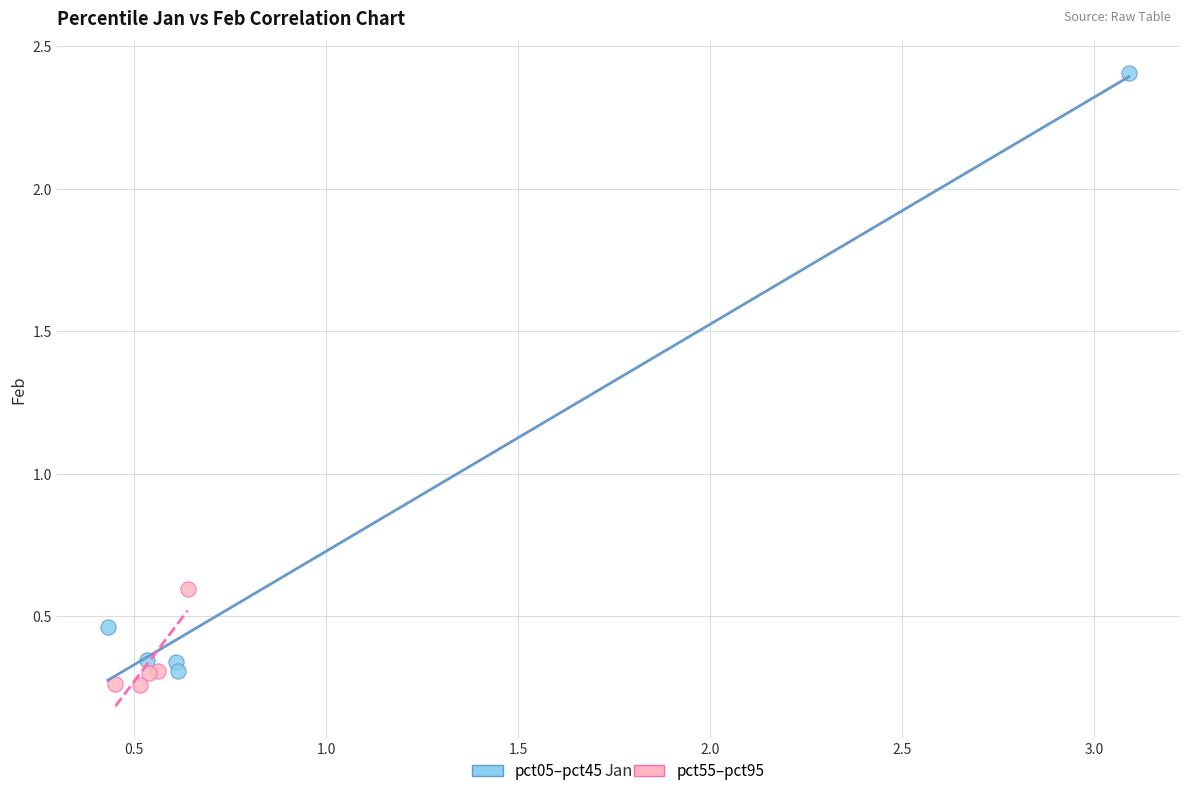

What are all the series names shown in the legend?

pct05–pct45, pct55–pct95